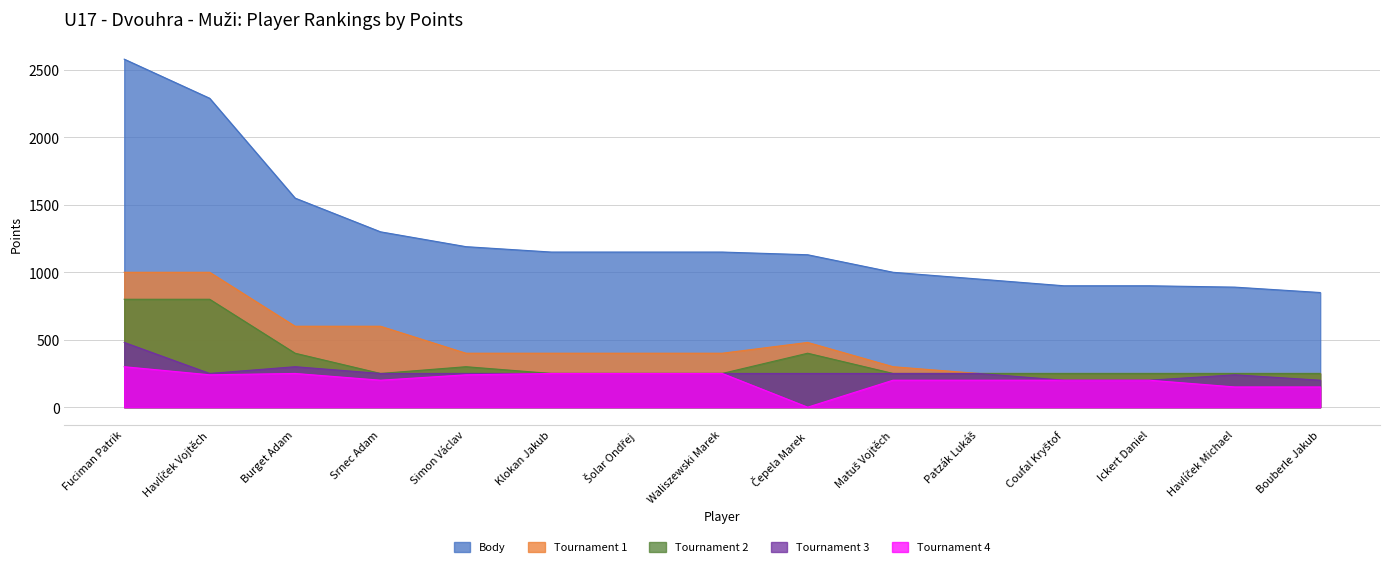

What value does the Tournament 2 series have at Ickert Daniel?

250